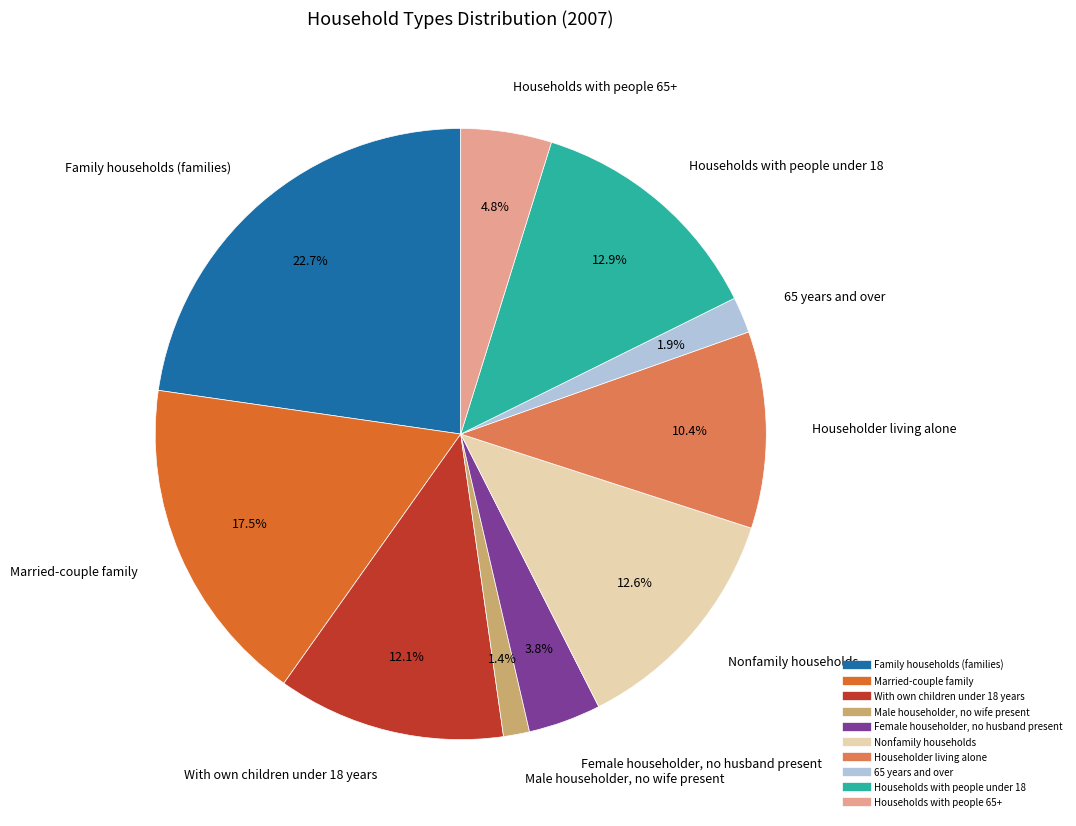

To the nearest percent, what is the combined percentage of Male householder, no wife present and Family households (families)?

24%